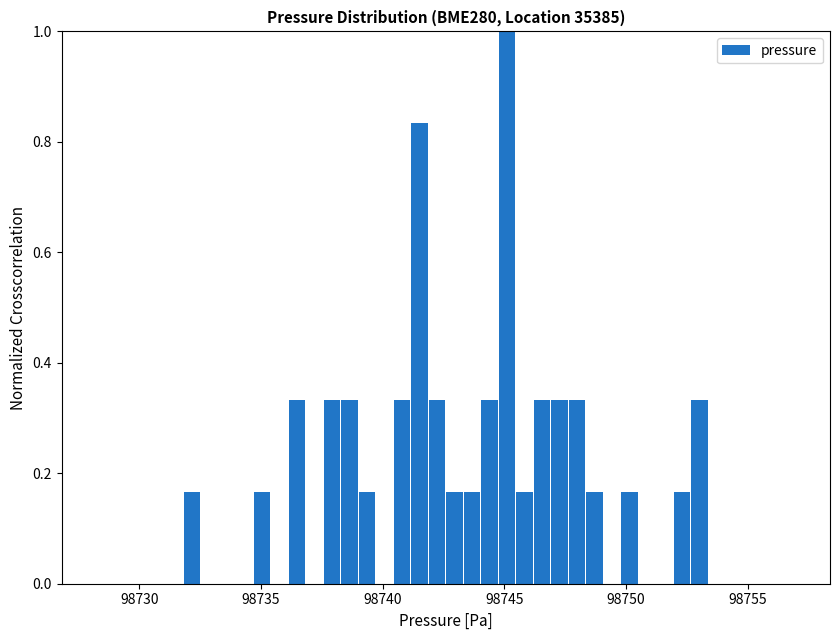

Read against the x-axis, roughly where is the centre of the tallest bar?

98745.0